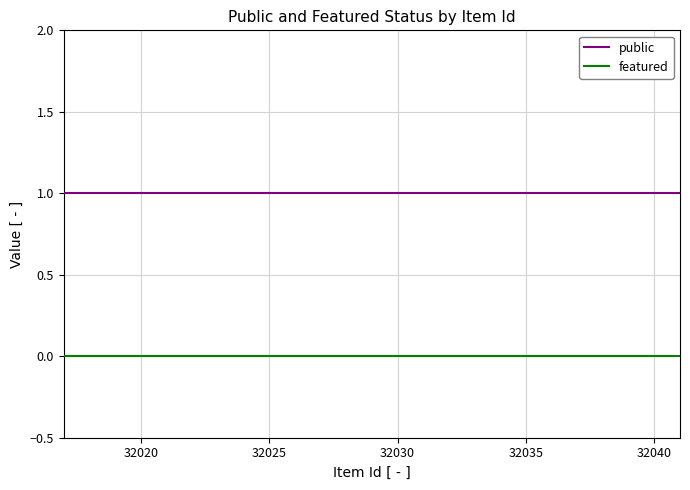

True or false: public and featured intersect in this chart.

False